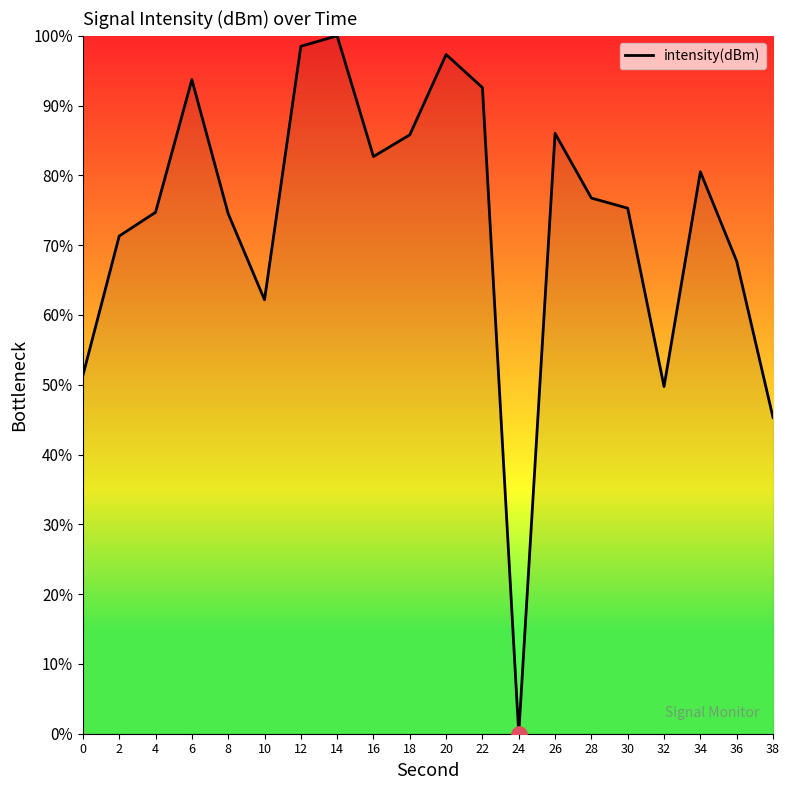

What is the ratio of the value at 30 to the value at 26?

0.9